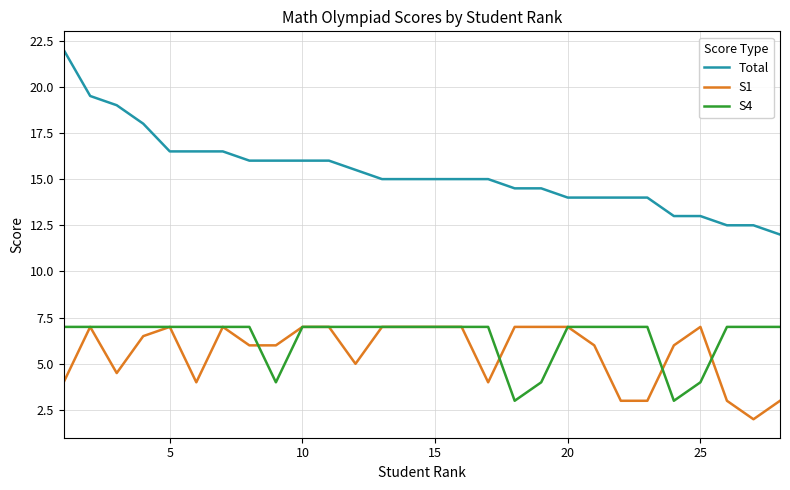

Does the chart have visible grid lines?

Yes